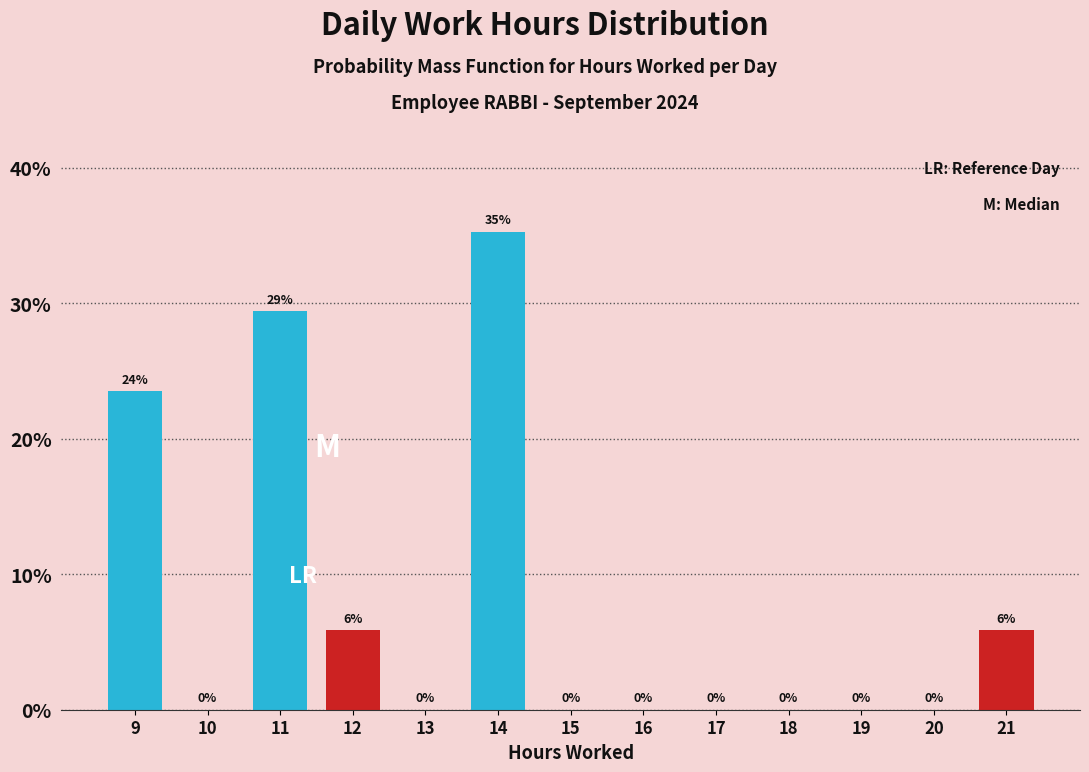

Over which range of the x-axis is the bar tallest?

13.5 to 14.5